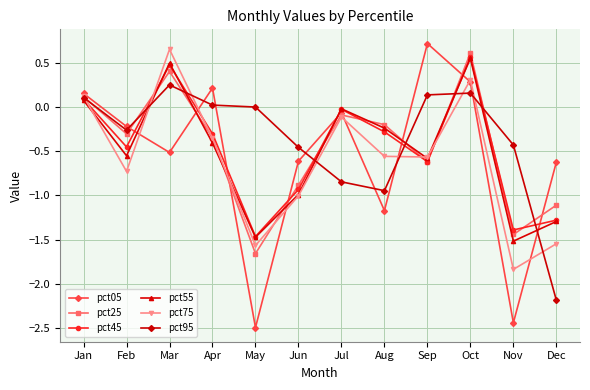

Is this an area chart (filled region under the line)?

No